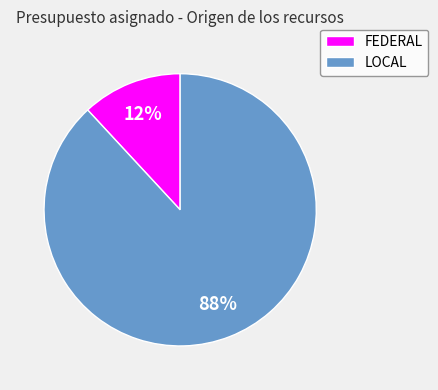

To the nearest percent, what is the average slice percentage?

50%